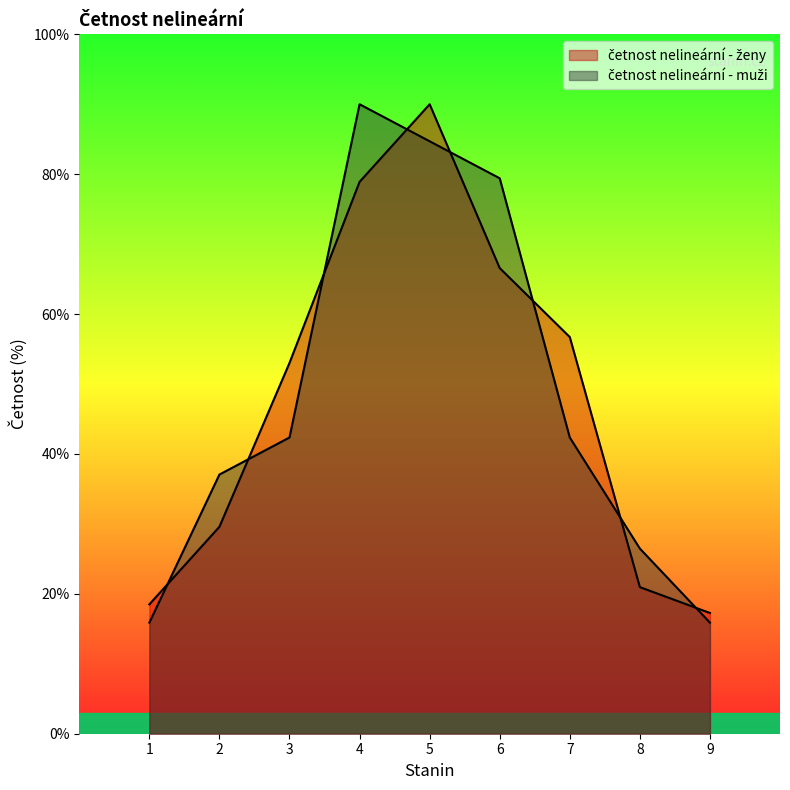

Which series has the largest total across all categories?

četnost nelineární - muži